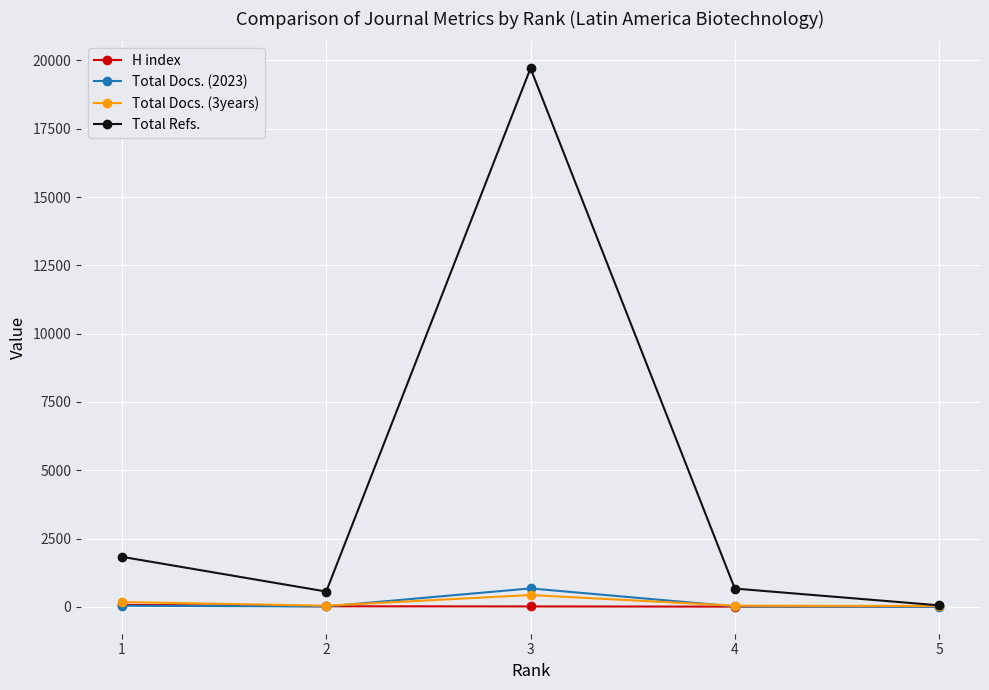

What is the difference between the second highest and minimum values in the Total Refs. series?

1777